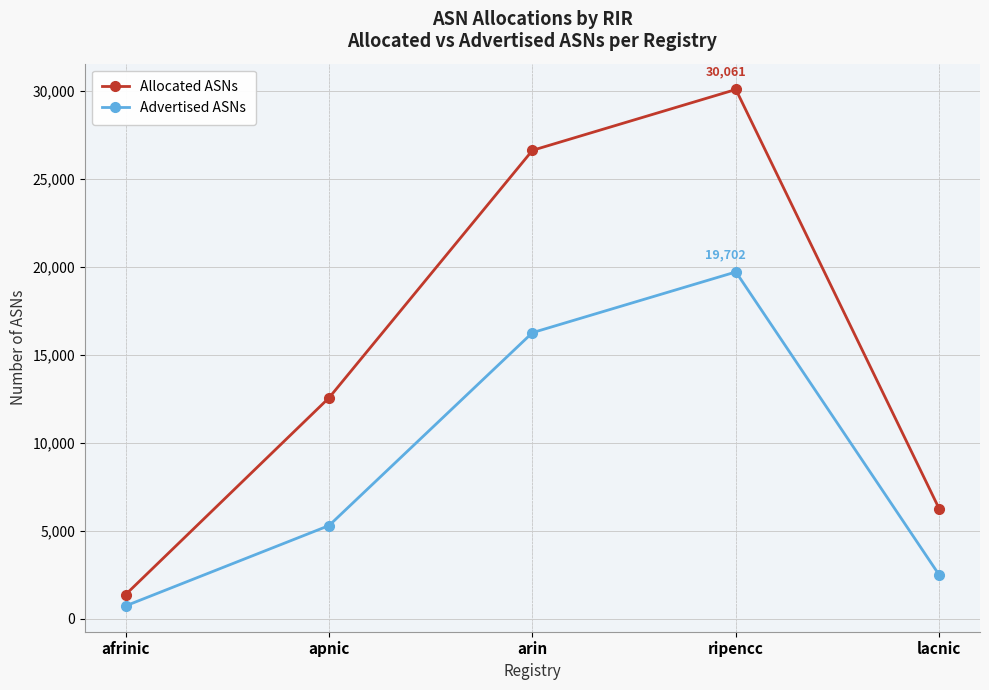

In Advertised ASNs, how many points are higher than both neighbors (excluding endpoints)?

1